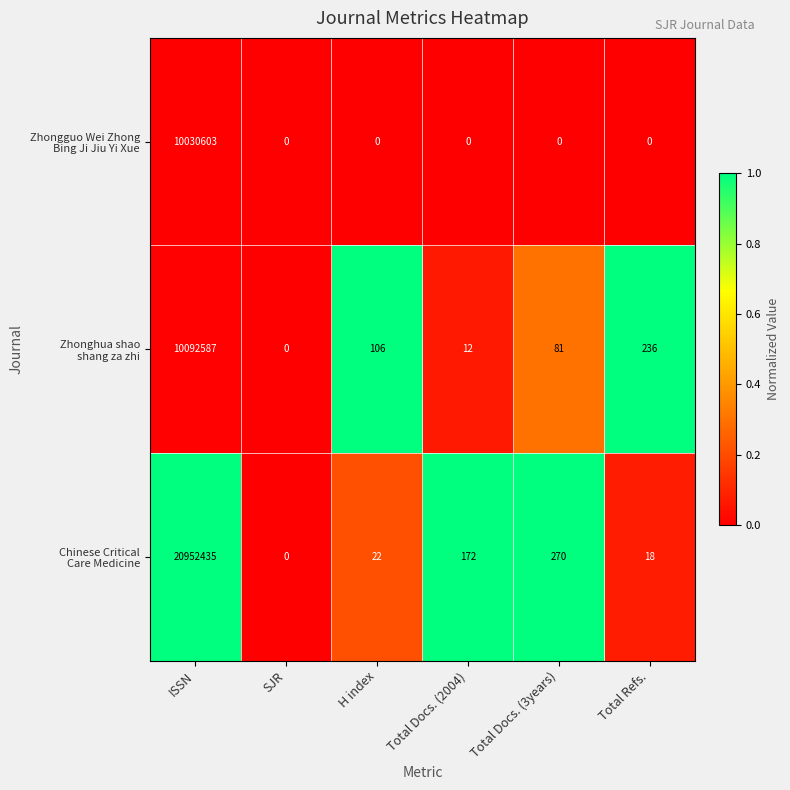

What is the total value across all series at Total Docs. (3years)?

351